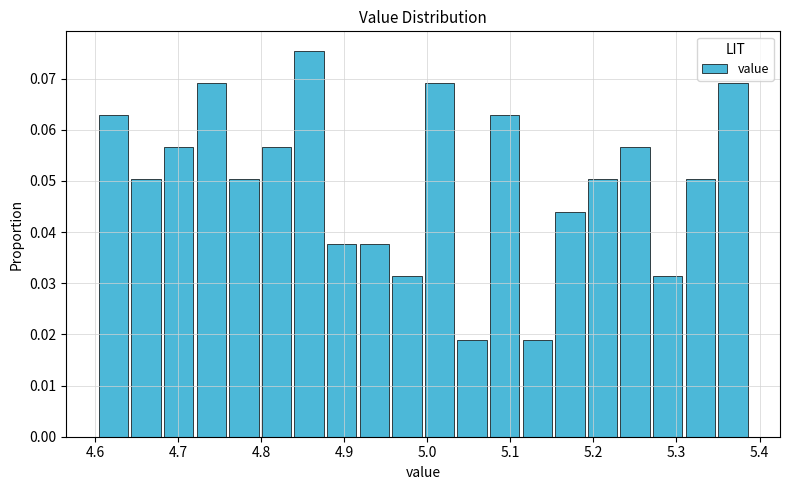

Read against the x-axis, roughly where is the centre of the tallest bar?

4.86